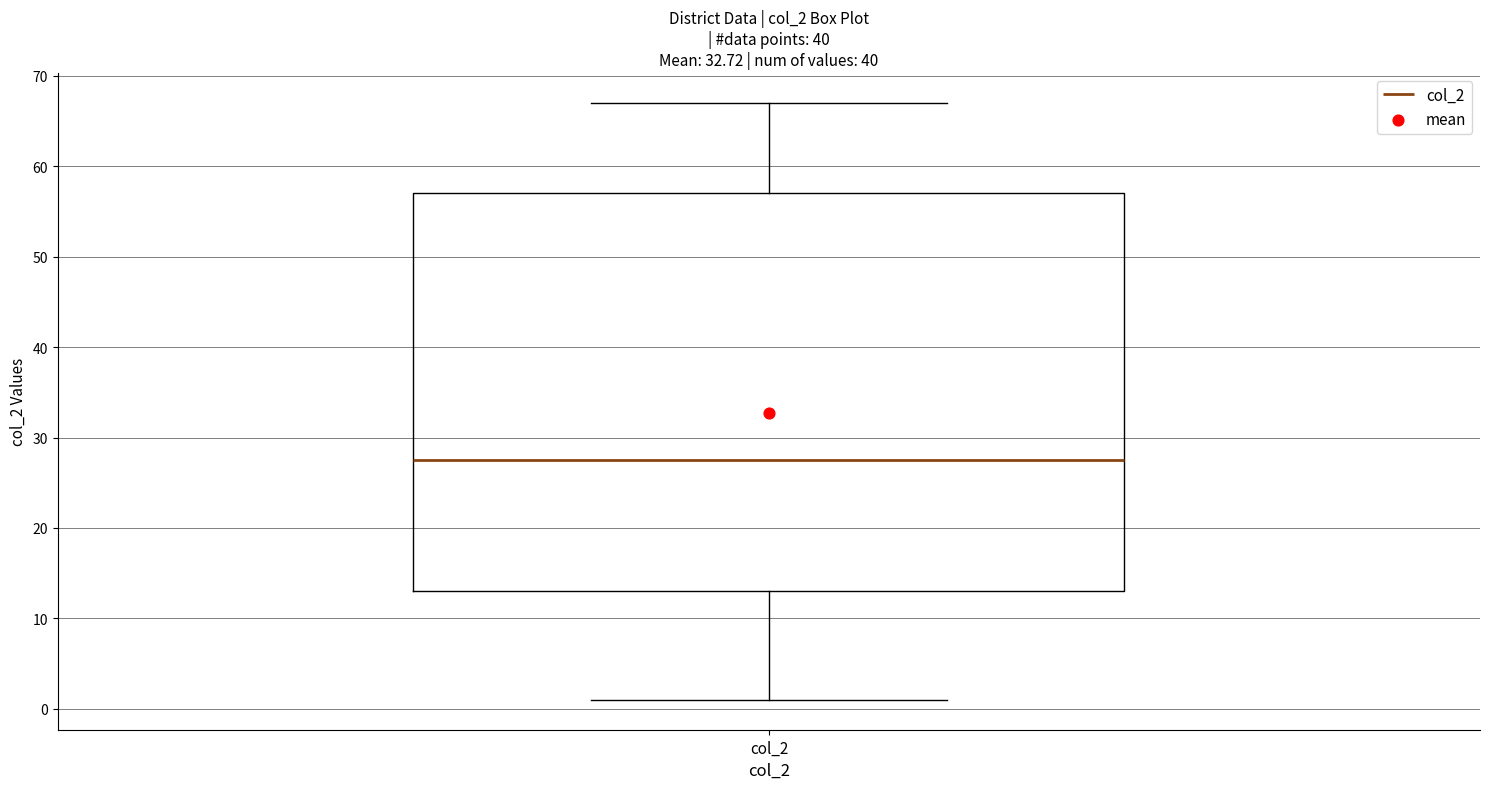

Where does the median line of the box for col_2 sit on the y-axis? The values are not printed on the chart, so give them approximately, as read against the axis.

28